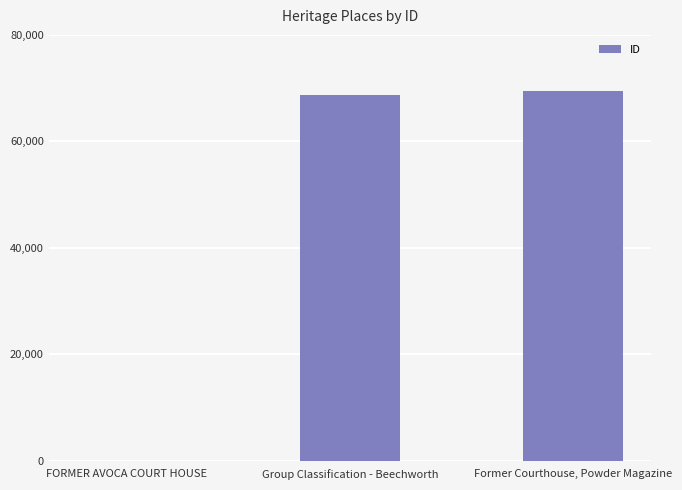

What is the sum of the values at Group Classification - Beechworth and FORMER AVOCA COURT HOUSE?

68722